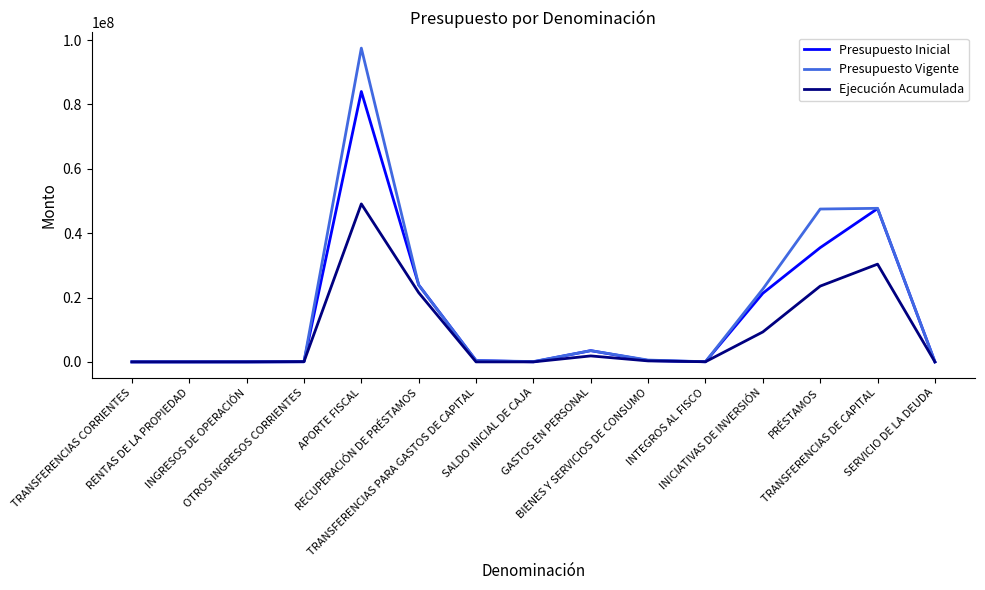

List the series in order of their peak value, highest first.

Presupuesto Vigente, Presupuesto Inicial, Ejecución Acumulada